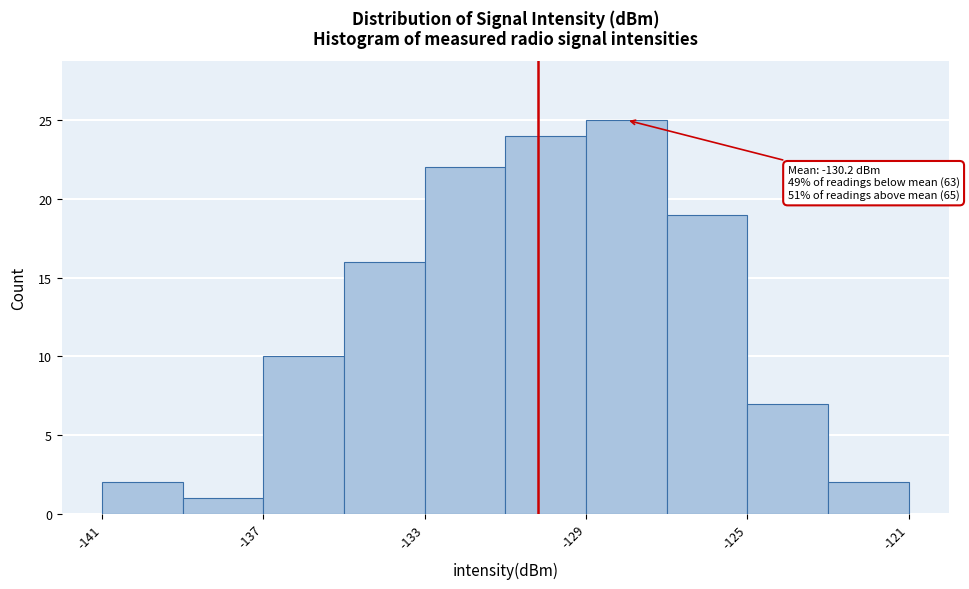

Over which range of the x-axis is the bar tallest?

-129 to -127